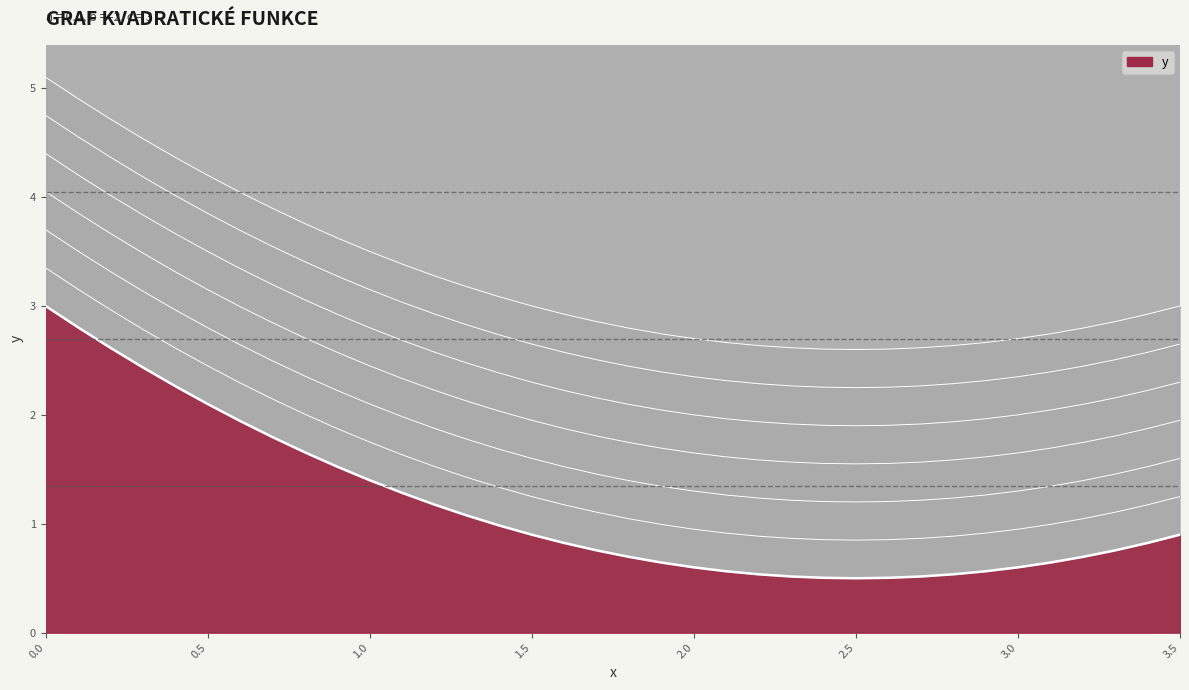

The value at 1.9 is 0.6. True or false?

True